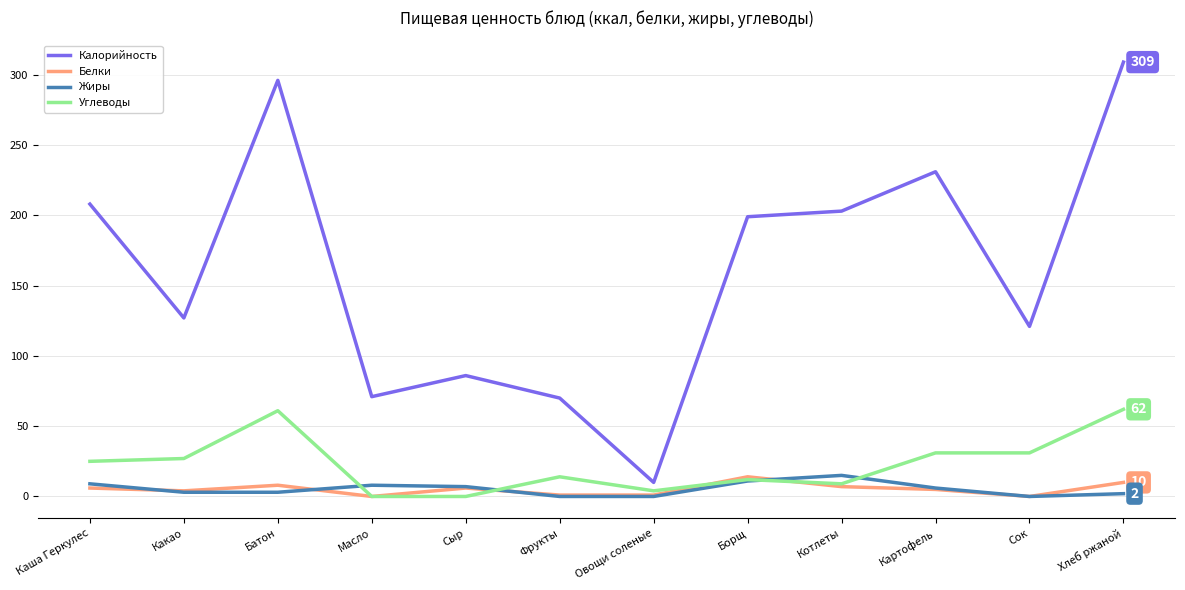

Is it true that Углеводы equals 45 at Какао?

False